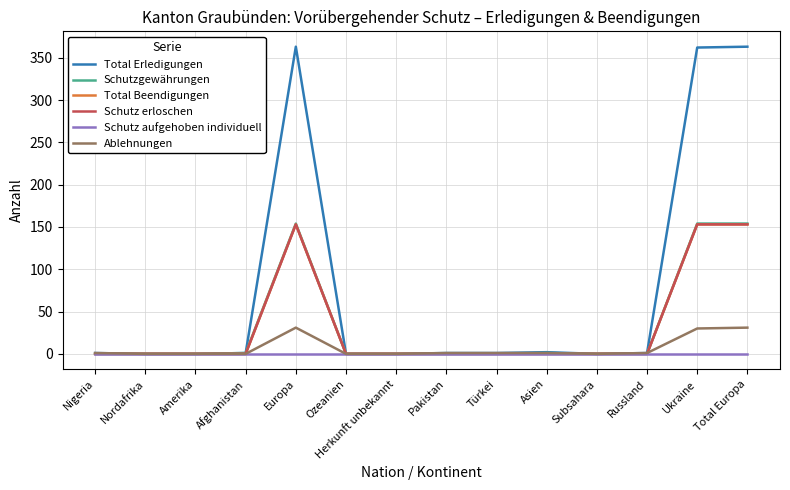

At which category does Total Erledigungen reach its first local peak?

Europa